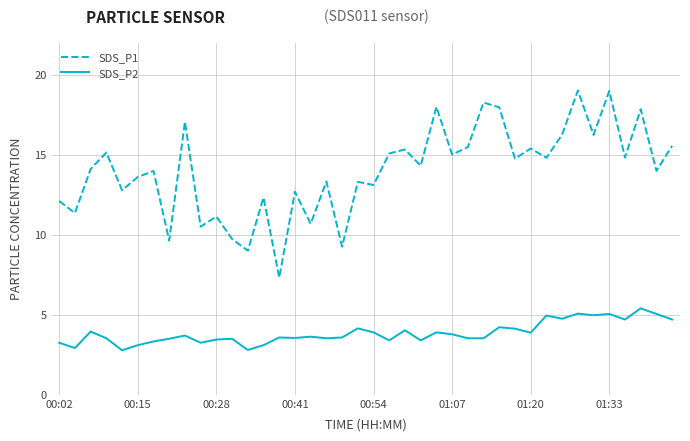

True or false: SDS_P1 and SDS_P2 intersect in this chart.

False